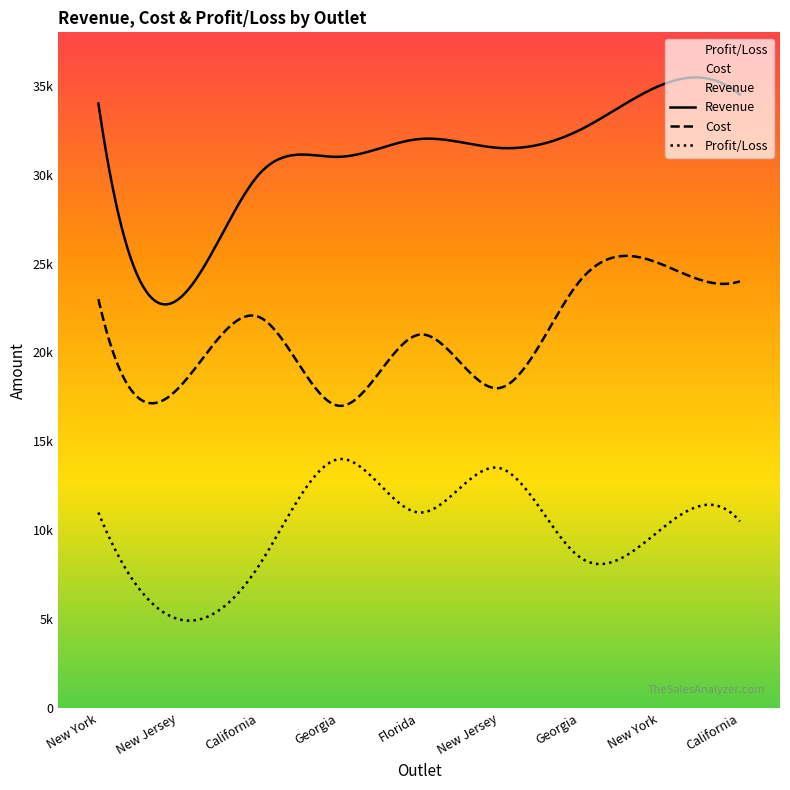

Which series changed the most between California and Florida?

Profit/Loss